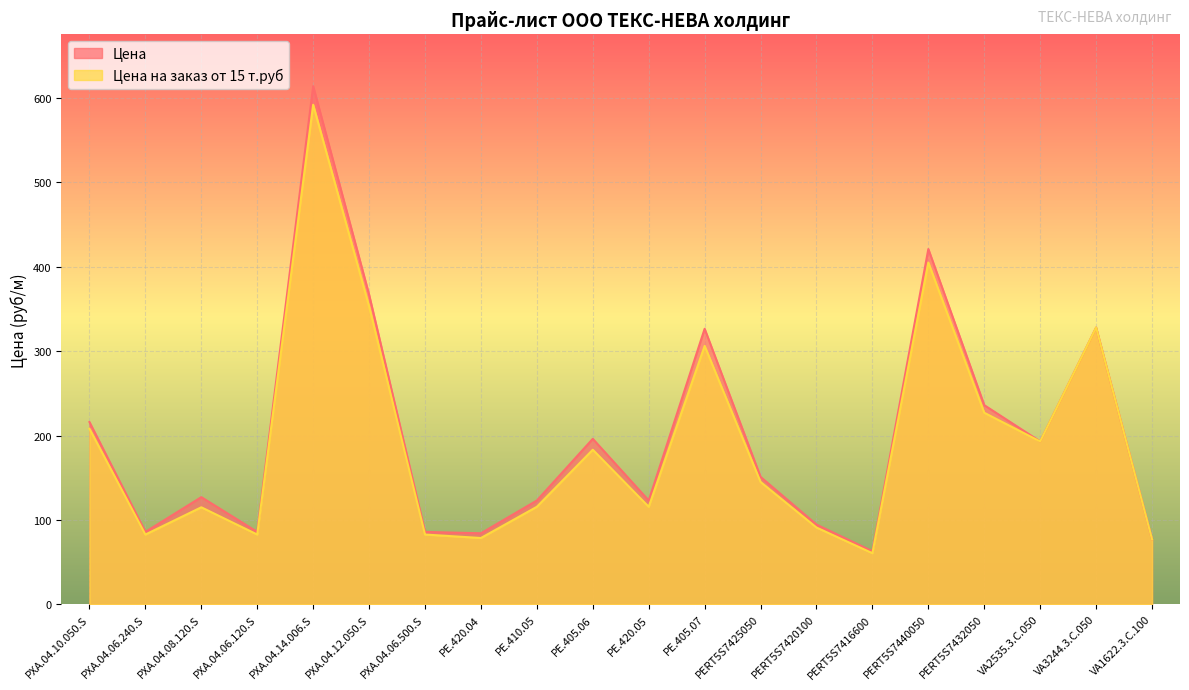

True or false: Цена на заказ от 15 т.руб and Цена cross at least once.

False